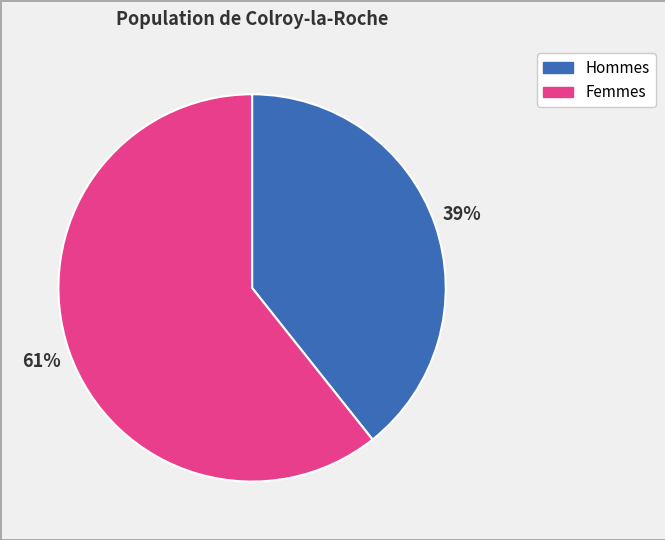

Which has a higher value, Femmes or Hommes?

Femmes